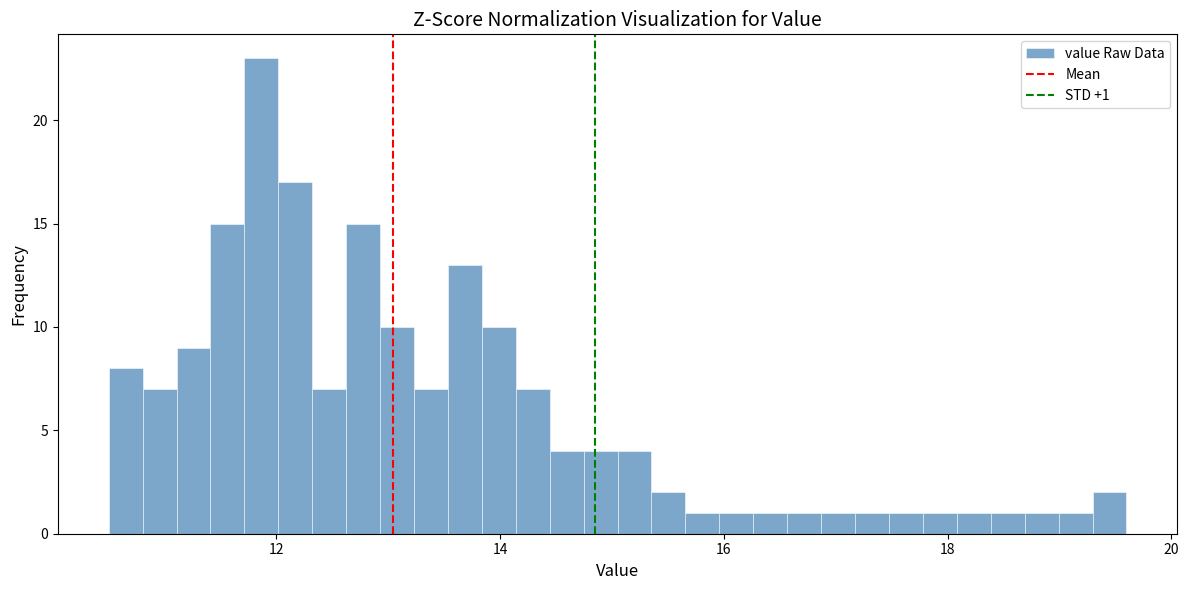

Around what value on the x-axis is the tallest bar? Give the approximate position of its centre, as read against the axis.

11.8